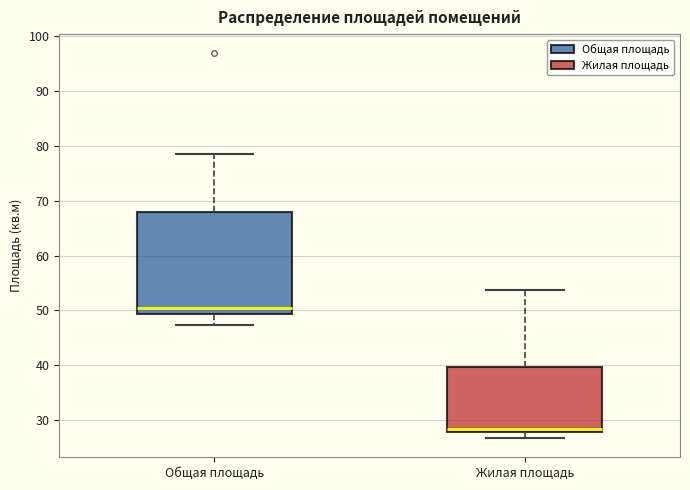

Reading left to right, read every box against the y-axis: the position of its median line, the range the box covers, and the ends of its whiskers. The values are not printed on the chart, so give them approximately, as read against the axis.

Общая площадь: median 50, box 49 to 68, whiskers 47 to 79
Жилая площадь: median 28 (just above the box's lower edge), box 28 to 40, whiskers 27 to 54